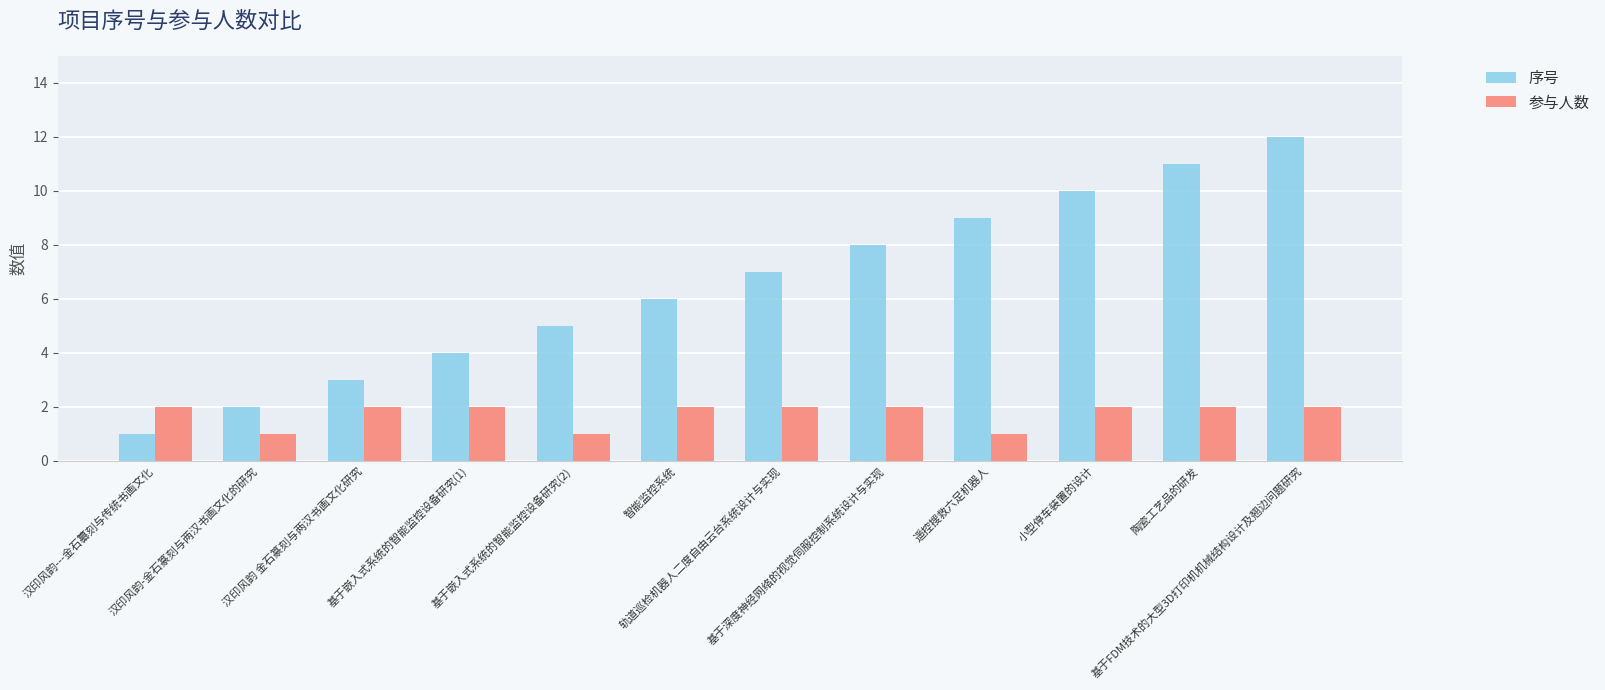

Which category has the highest value across all series?

基于FDM技术的大型3D打印机机械结构设计及翘边问题研究